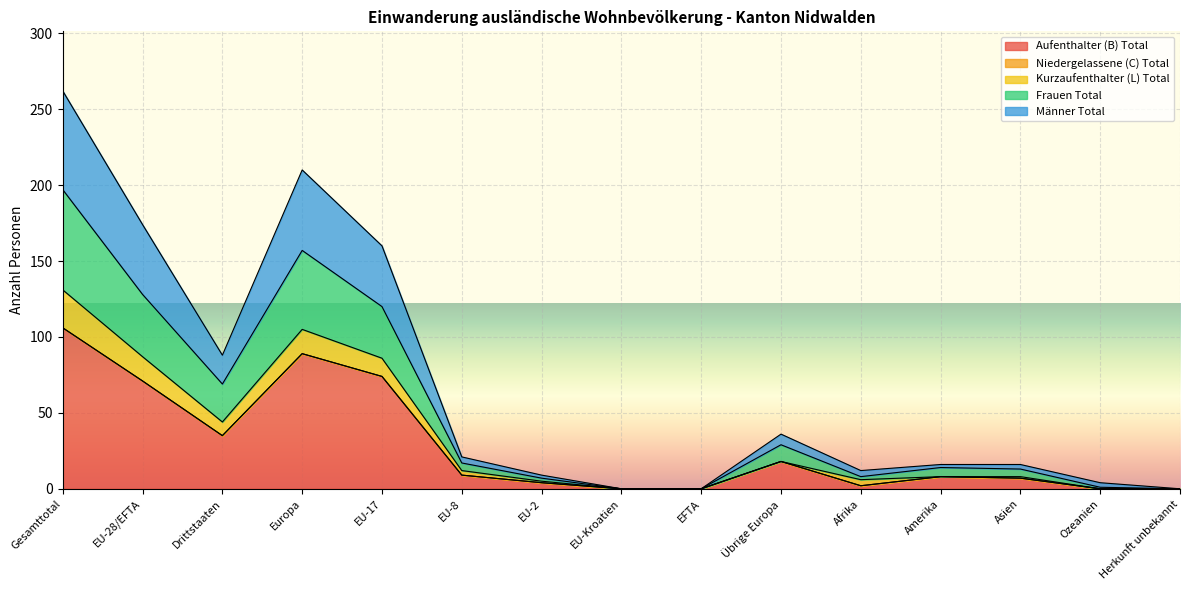

At which category is the sum across all series the highest?

Gesamttotal